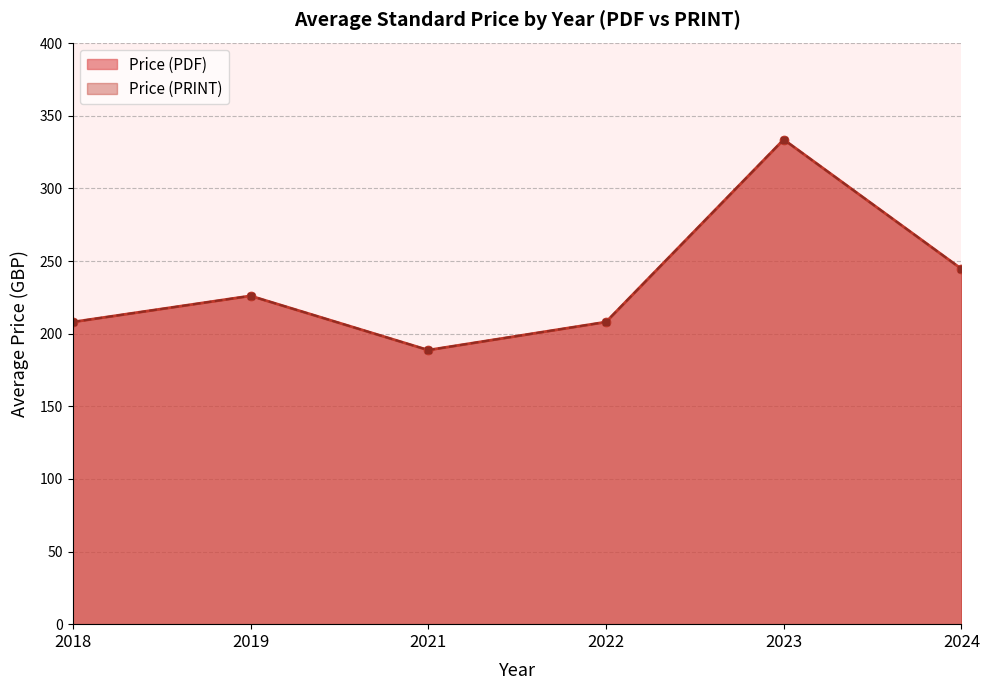

True or false: Price (PDF) has a value of 82 at 2018.

False